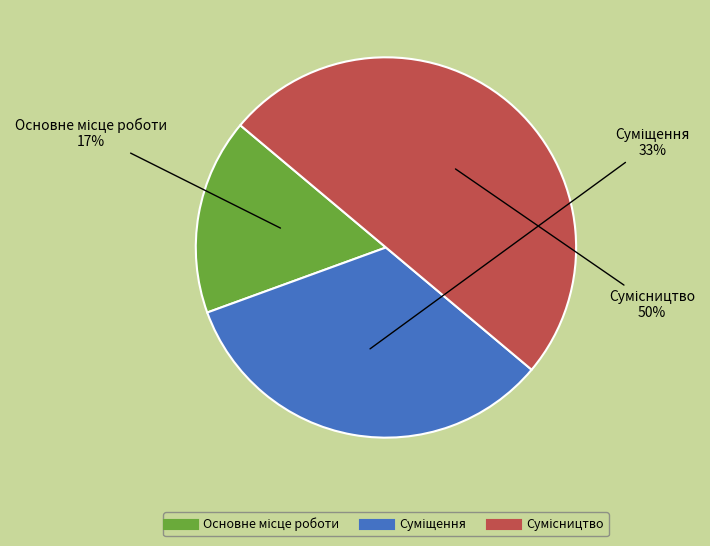

To the nearest percent, what is the average slice percentage?

33%